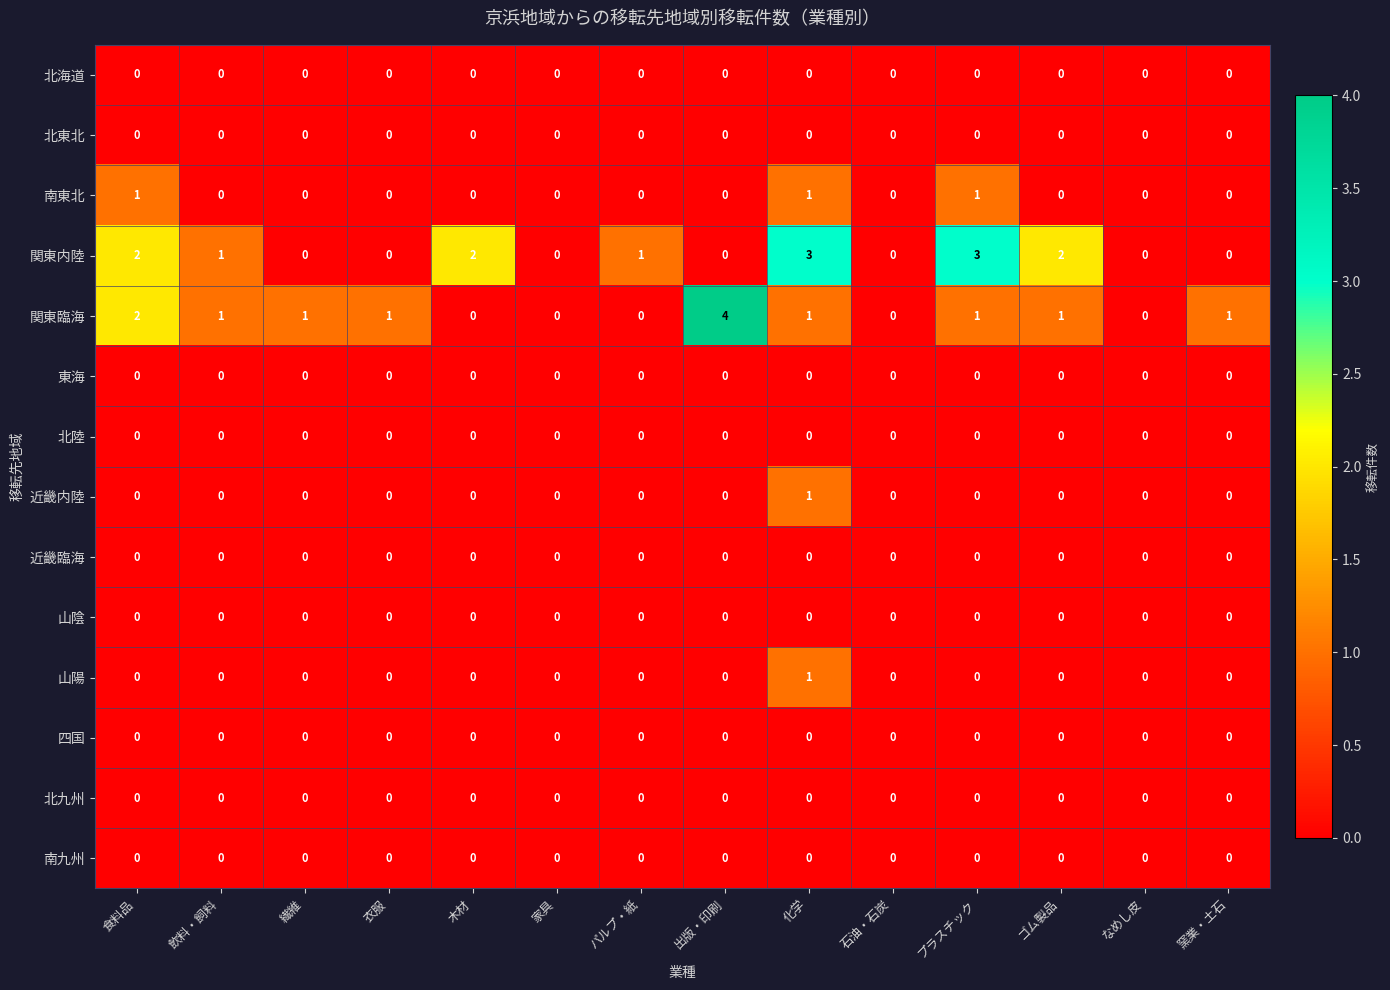

At which category is the sum across all series the highest?

化学